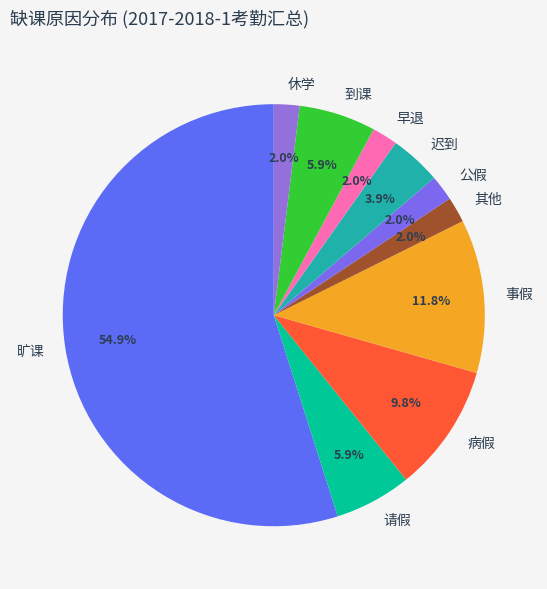

To the nearest percent, what percentage of the pie is 迟到?

4%